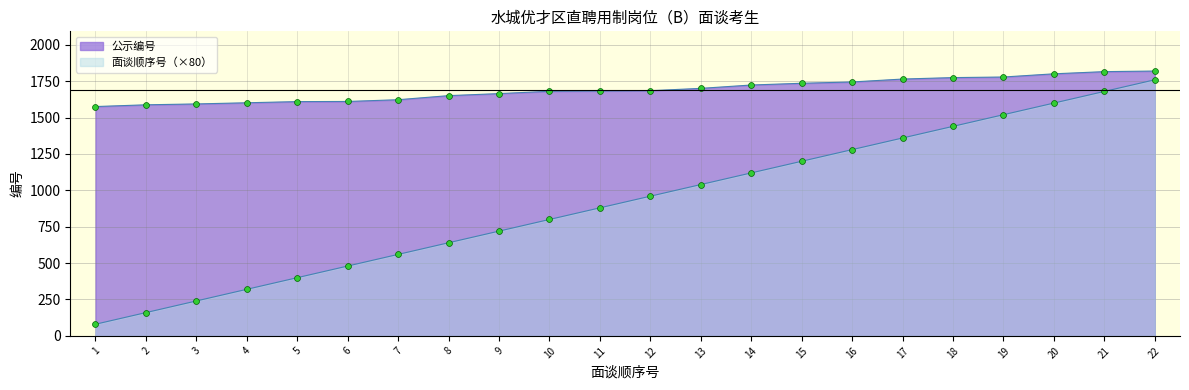

Which series has the widest spread of Y values?

面谈顺序号